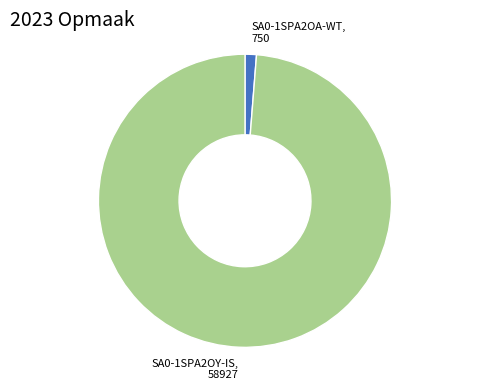

Is there a majority slice in this chart?

Yes